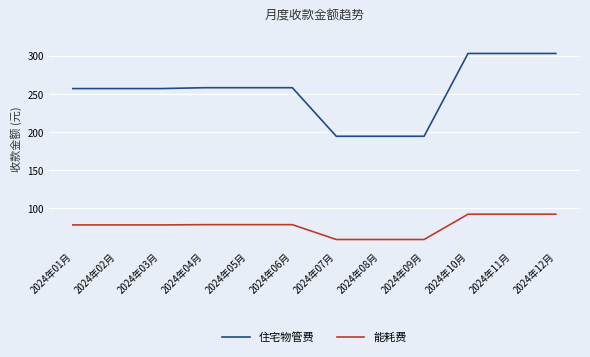

What are all the series names shown in the legend?

住宅物管费, 能耗费